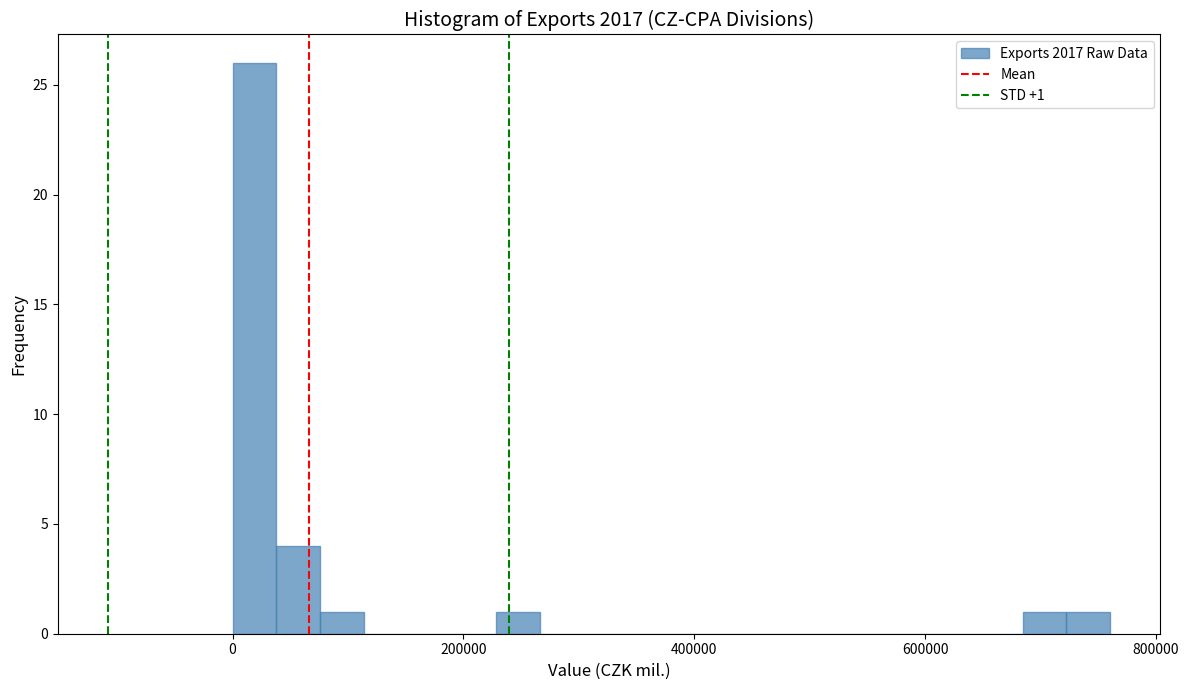

Read against the x-axis, roughly where is the centre of the tallest bar?

20000